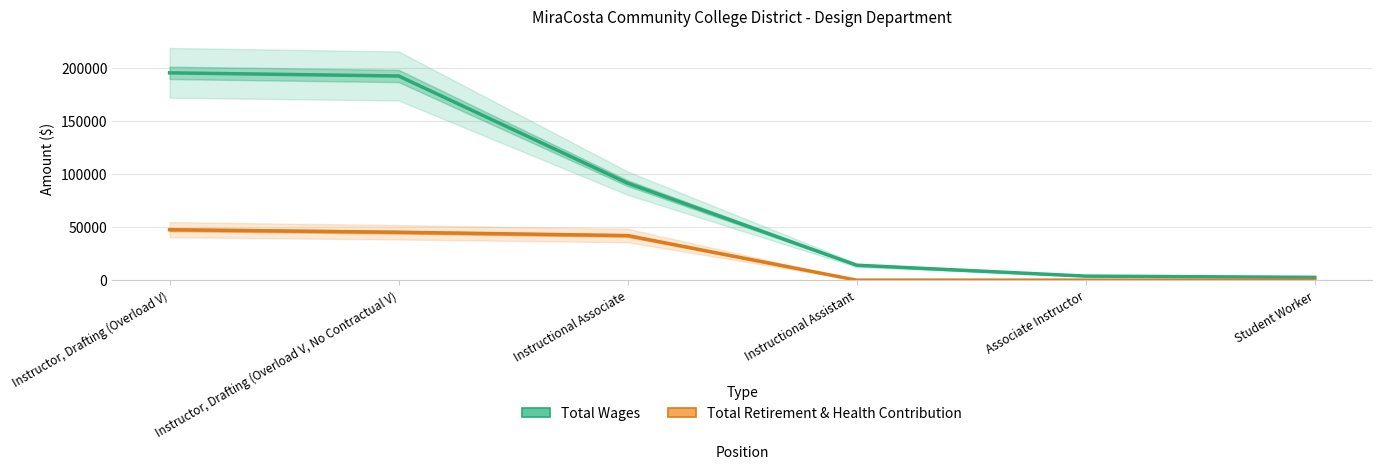

True or false: Total Wages has more than 0 points higher than both neighbors.

False